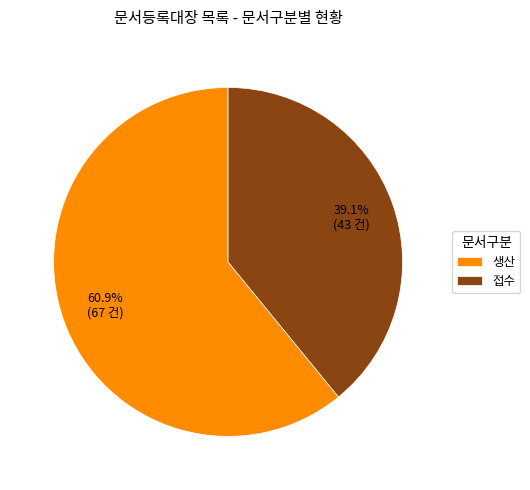

What percentage do 접수 and 생산 together represent?

100.0%